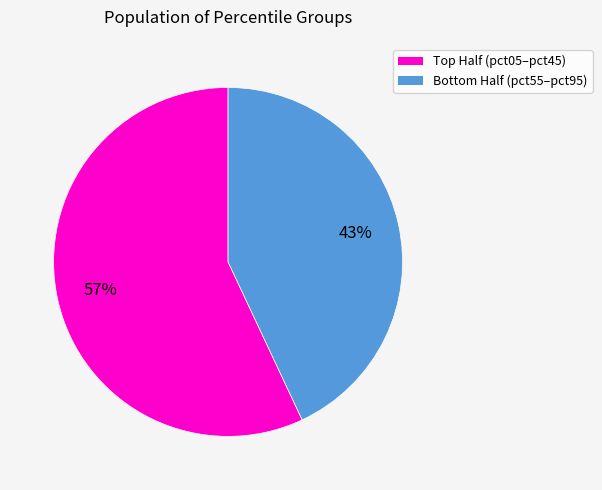

How many slices are in this pie chart?

2